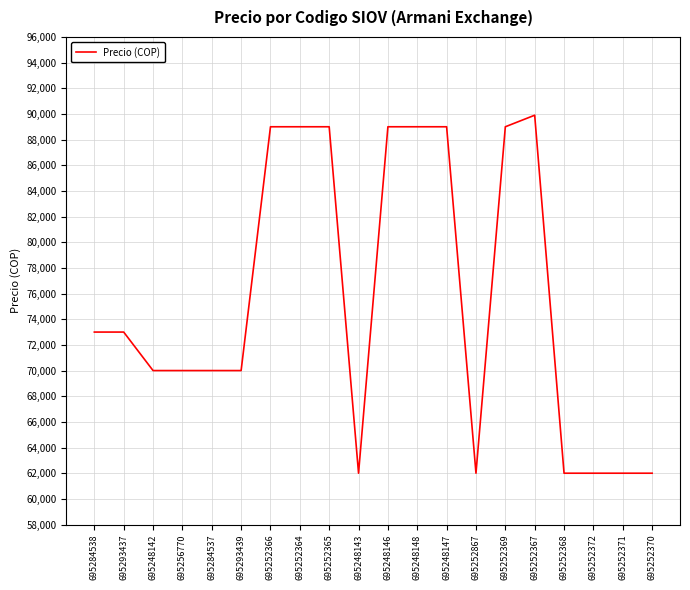

What is the sum of all values?

1510900